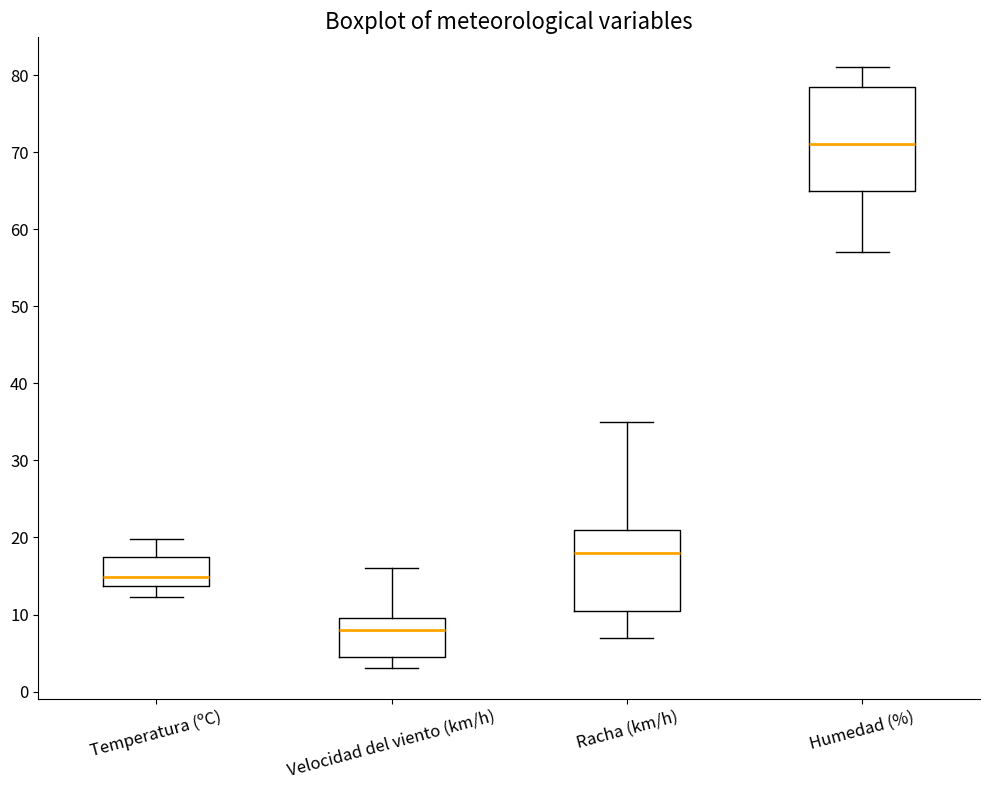

Reading left to right, read every box against the y-axis: the position of its median line, the range the box covers, and the ends of its whiskers. The values are not printed on the chart, so give them approximately, as read against the axis.

Temperatura (ºC): median 15, box 14 to 18, whiskers 12 to 20
Velocidad del viento (km/h): median 8, box 5 to 10, whiskers 3 to 16
Racha (km/h): median 18, box 11 to 21, whiskers 7 to 35
Humedad (%): median 71, box 65 to 79, whiskers 57 to 81